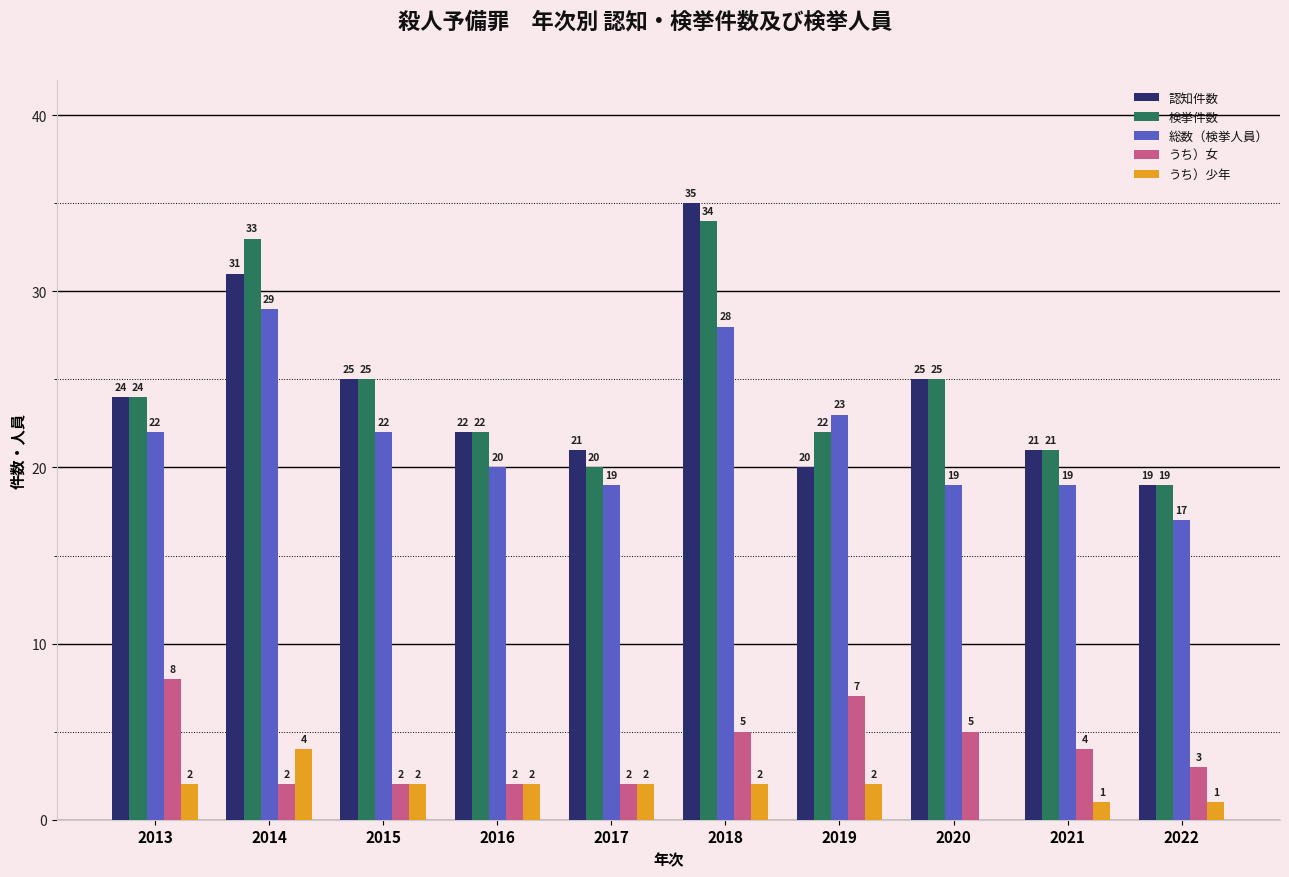

Count the うち）女 values in the range 2 to 5.

8